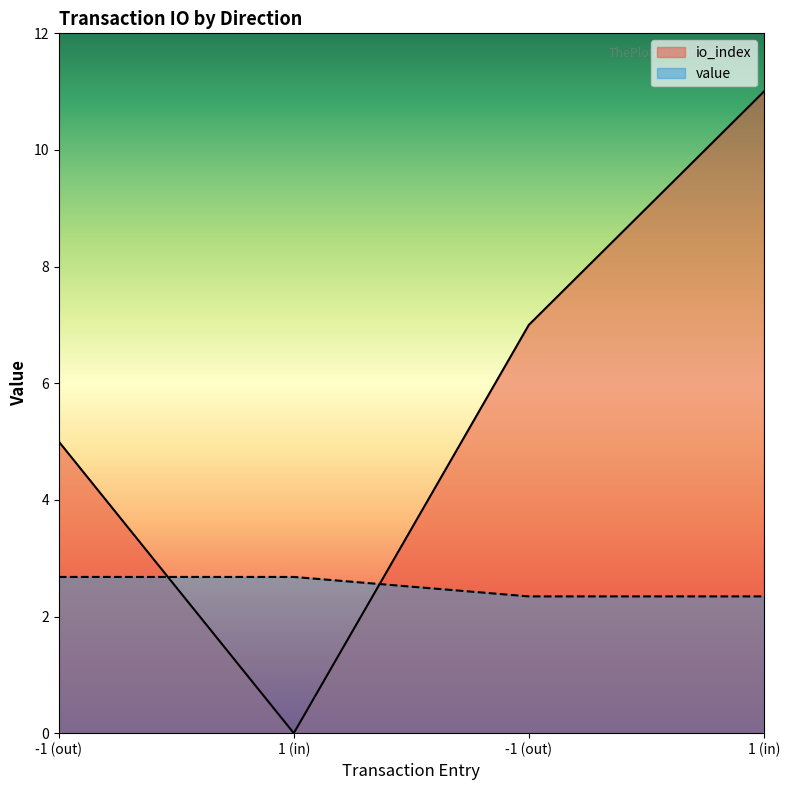

How many positive values does the io_index series have?

3